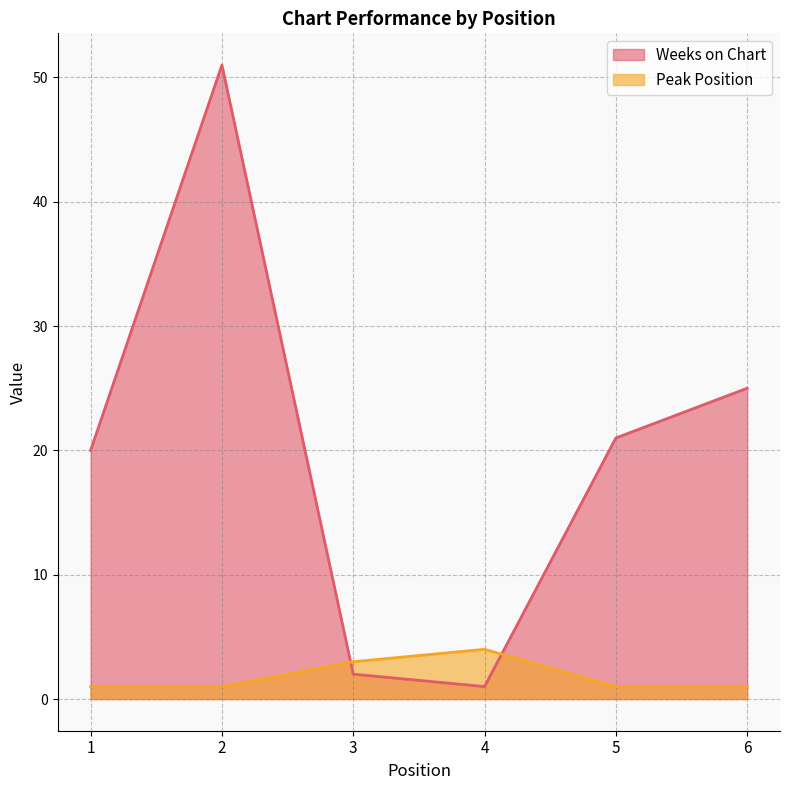

At how many categories does at least one series exceed 13?

4